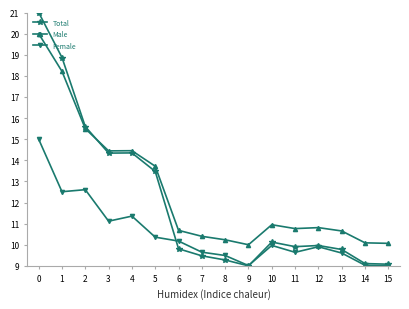

The Female series shows 14.8 at 9. True or false?

False